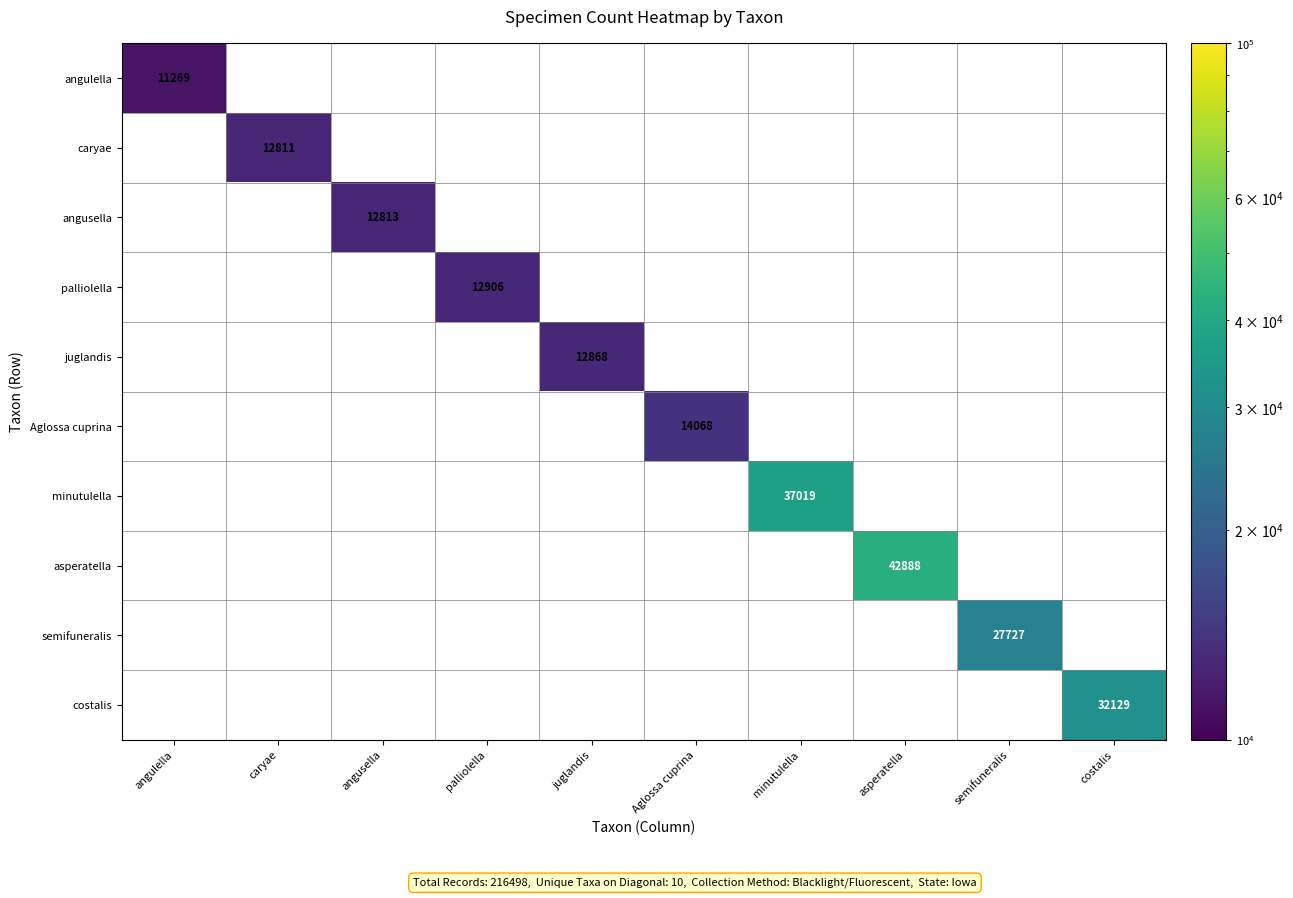

Which category has the highest value in the caryae series?

angulella